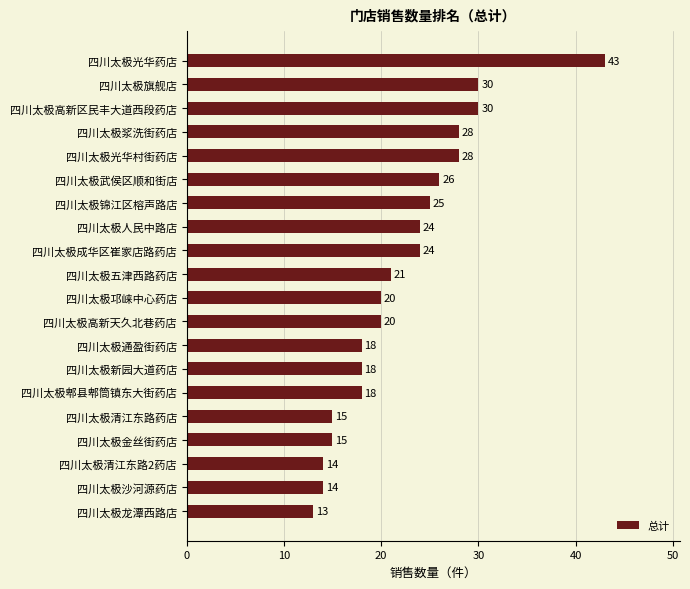

What is the sum of all values?

444